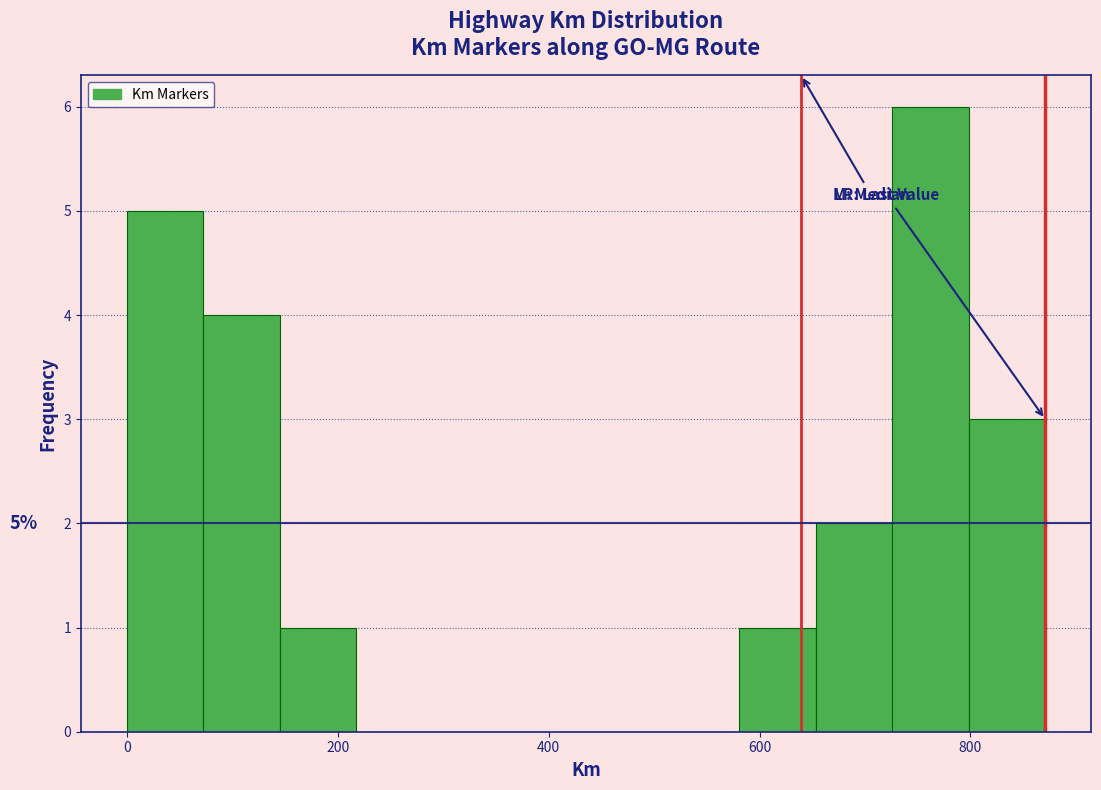

Around what value on the x-axis is the tallest bar? Give the approximate position of its centre, as read against the axis.

760